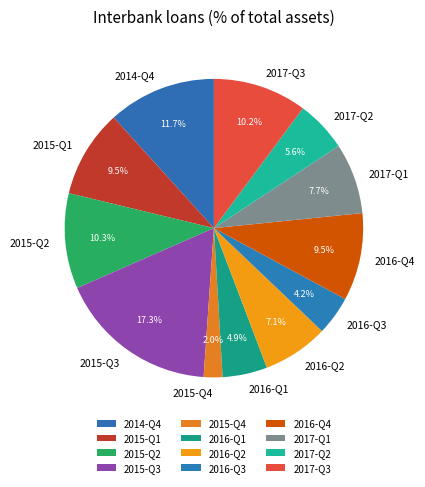

What is the largest slice in the pie chart?

2015-Q3